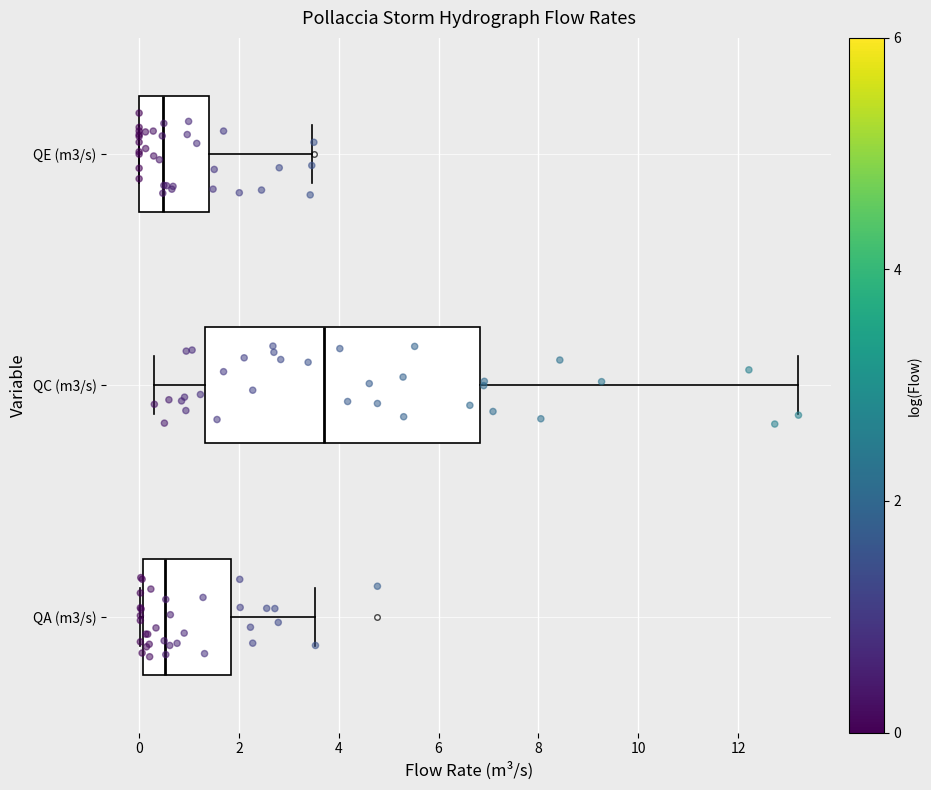

Reading bottom to top, read every box against the x-axis: the position of its median line, the range the box covers, and the ends of its whiskers. The values are not printed on the chart, so give them approximately, as read against the axis.

QA (m3/s): median 0.6, box 0.0 to 1.8, whiskers 0.0 to 3.6
QC (m3/s): median 3.8, box 1.4 to 6.8, whiskers 0.4 to 13.2
QE (m3/s): median 0.4, box 0.0 to 1.4, whiskers 0.0 to 3.4